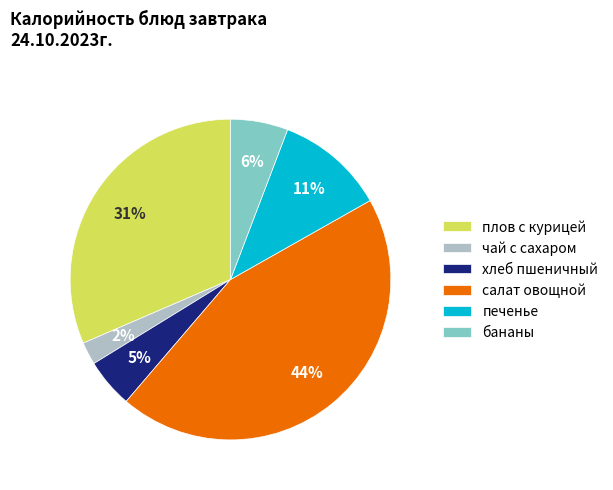

Does any single category account for the majority?

No